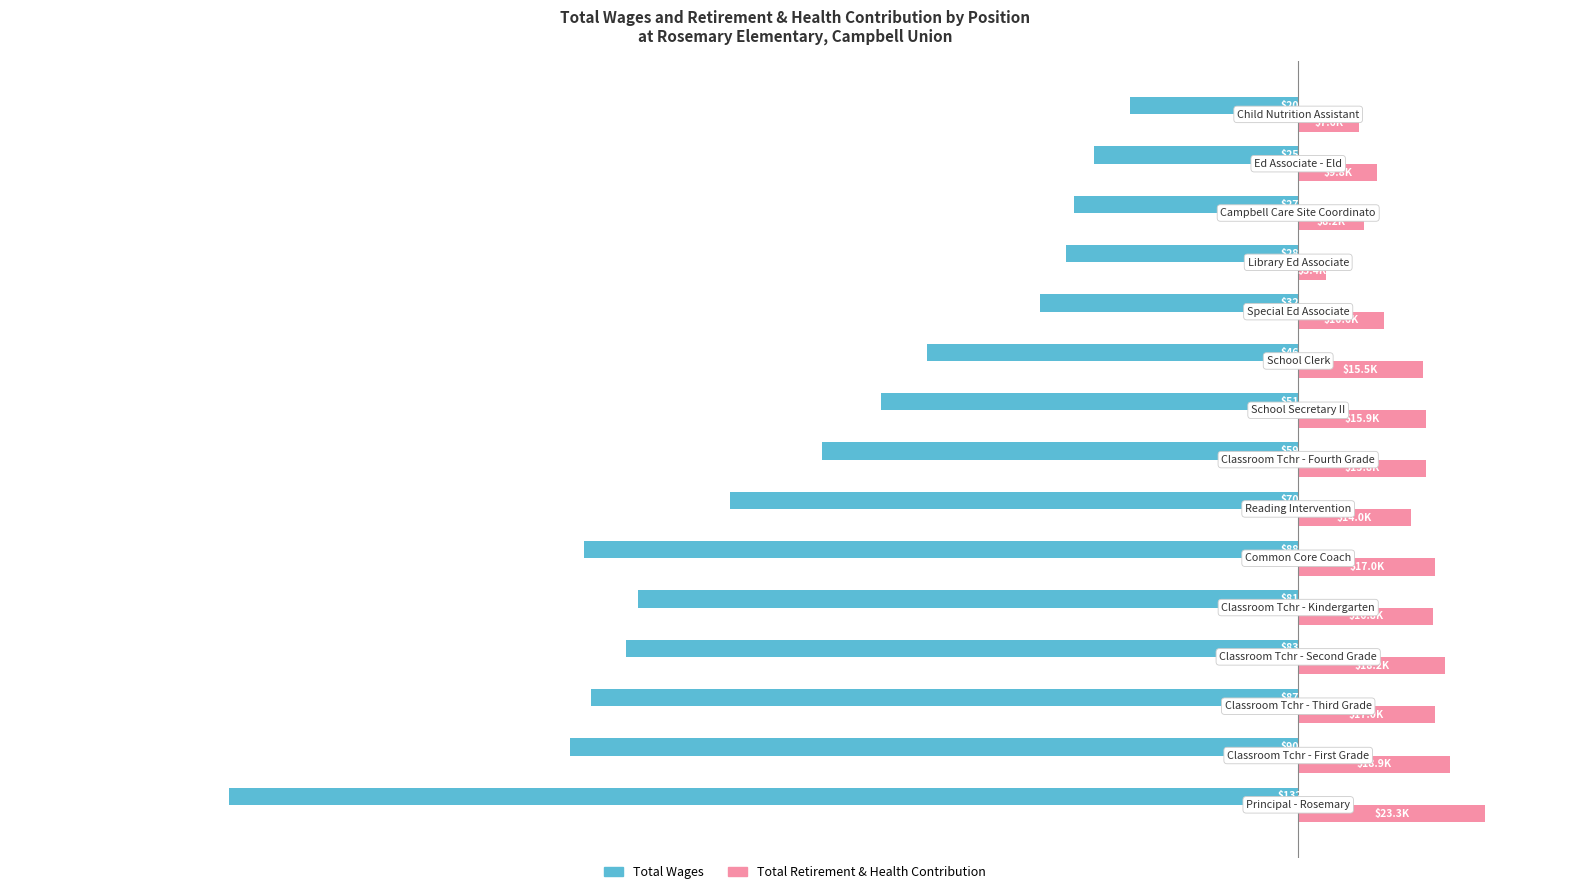

What are all the series names shown in the legend?

Total Wages, Total Retirement & Health Contribution